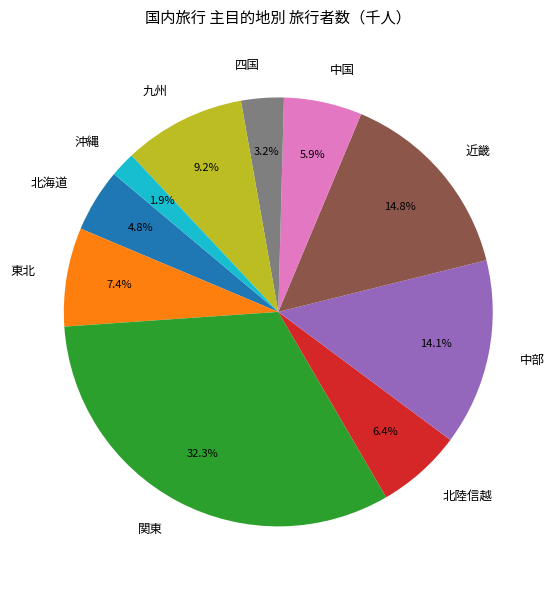

The 九州 slice represents 20% of the pie. True or false?

False